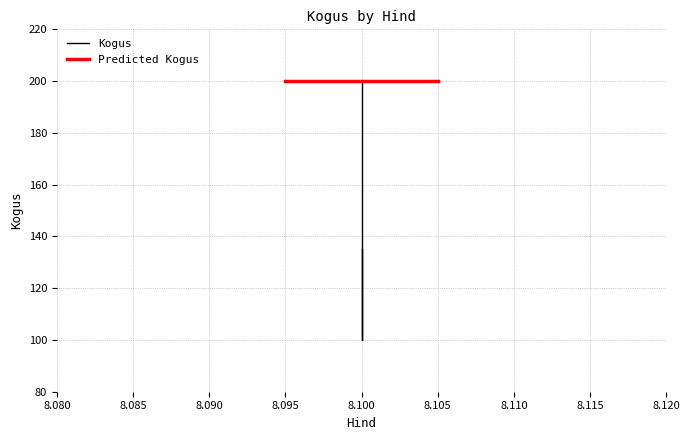

What is the greatest value displayed?

200